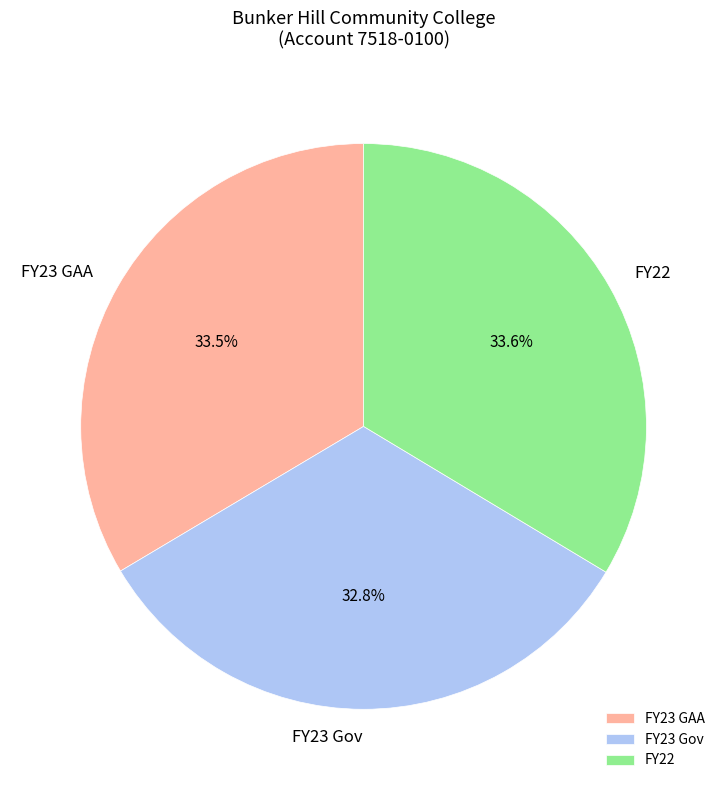

Is there a majority slice in this chart?

No